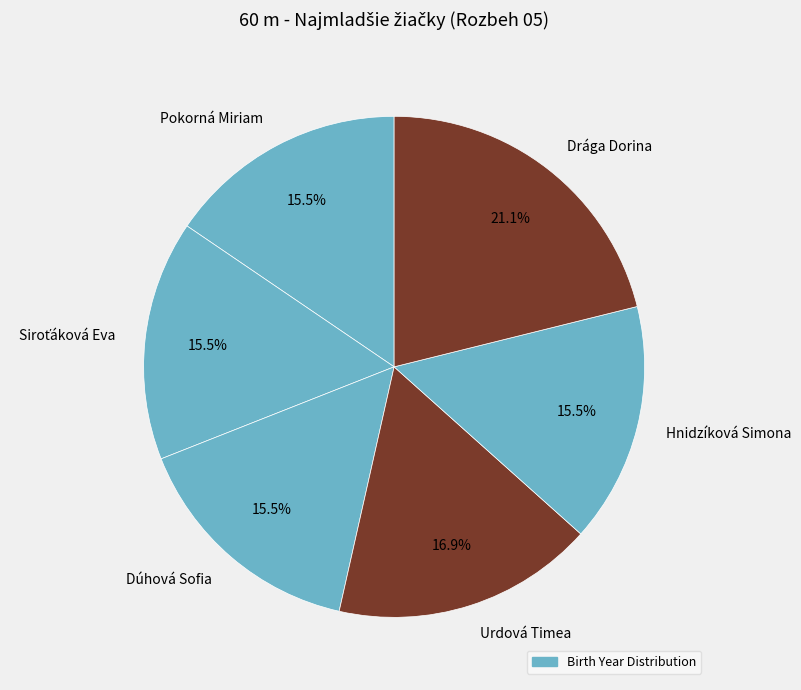

To the nearest percent, what is the combined percentage of Hnidzíková Simona and Dúhová Sofia?

31%